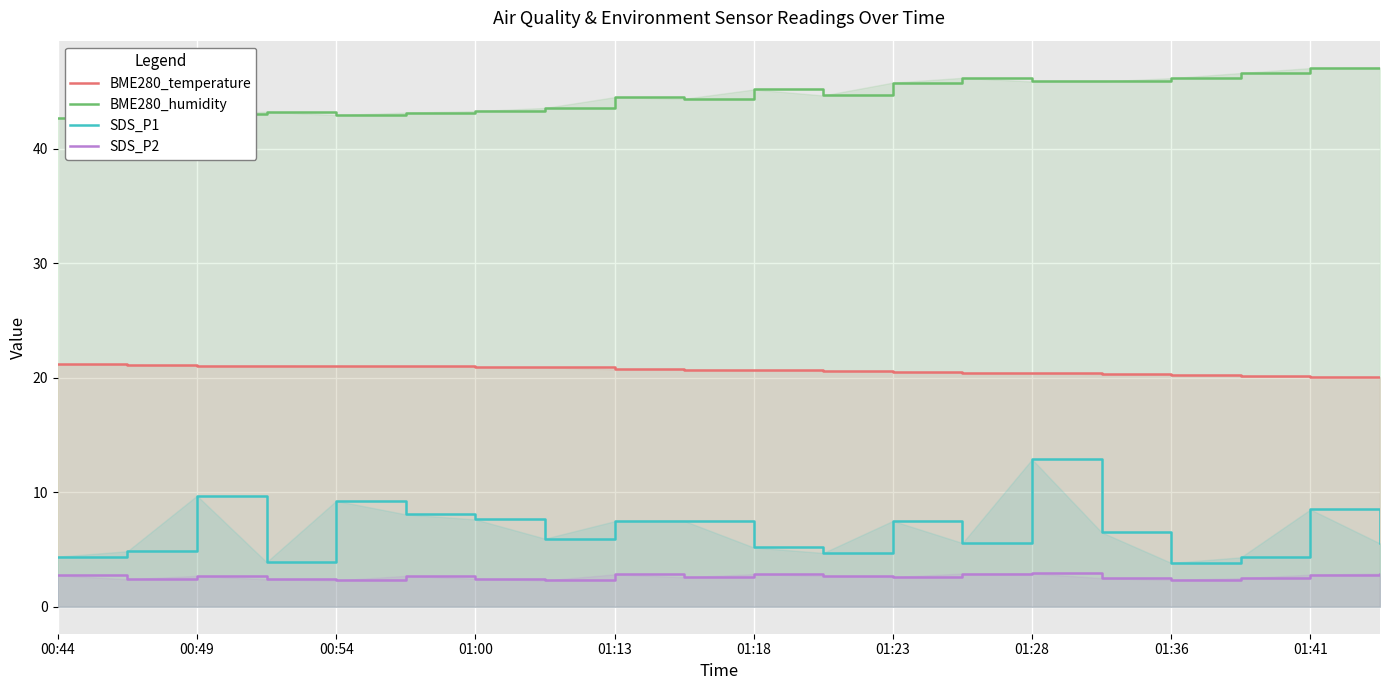

How many lines are shown in the chart?

4